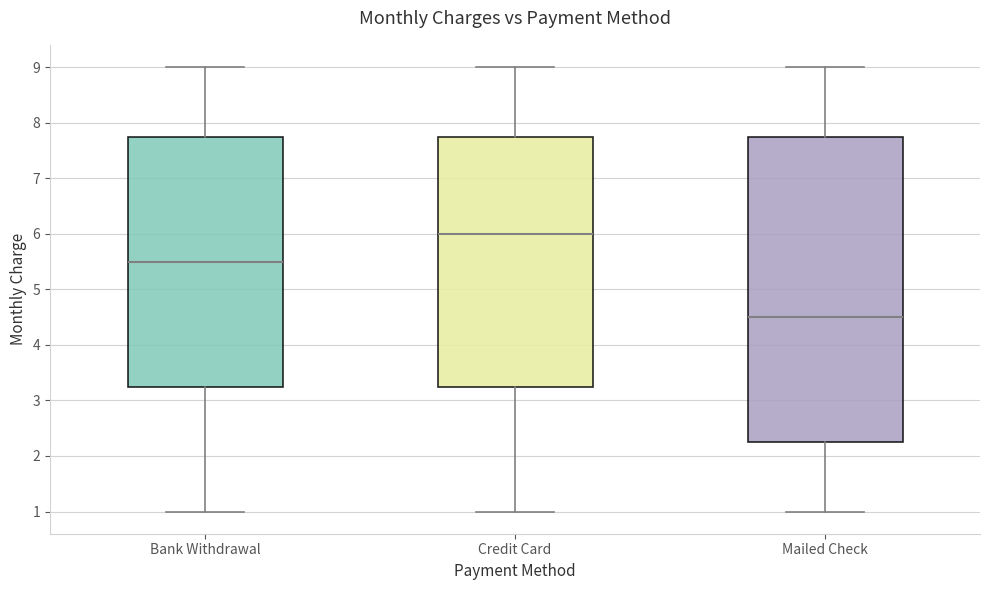

Reading left to right, transcribe this box plot: for each box, give where its median line is, the range the box spans, and where its two whiskers end, as read against the y-axis. The values are not printed on the chart, so give them approximately, as read against the axis.

Bank Withdrawal: median 5.5, box 3.3 to 7.8, whiskers 1.0 to 9.0
Credit Card: median 6.0, box 3.3 to 7.8, whiskers 1.0 to 9.0
Mailed Check: median 4.5, box 2.3 to 7.8, whiskers 1.0 to 9.0